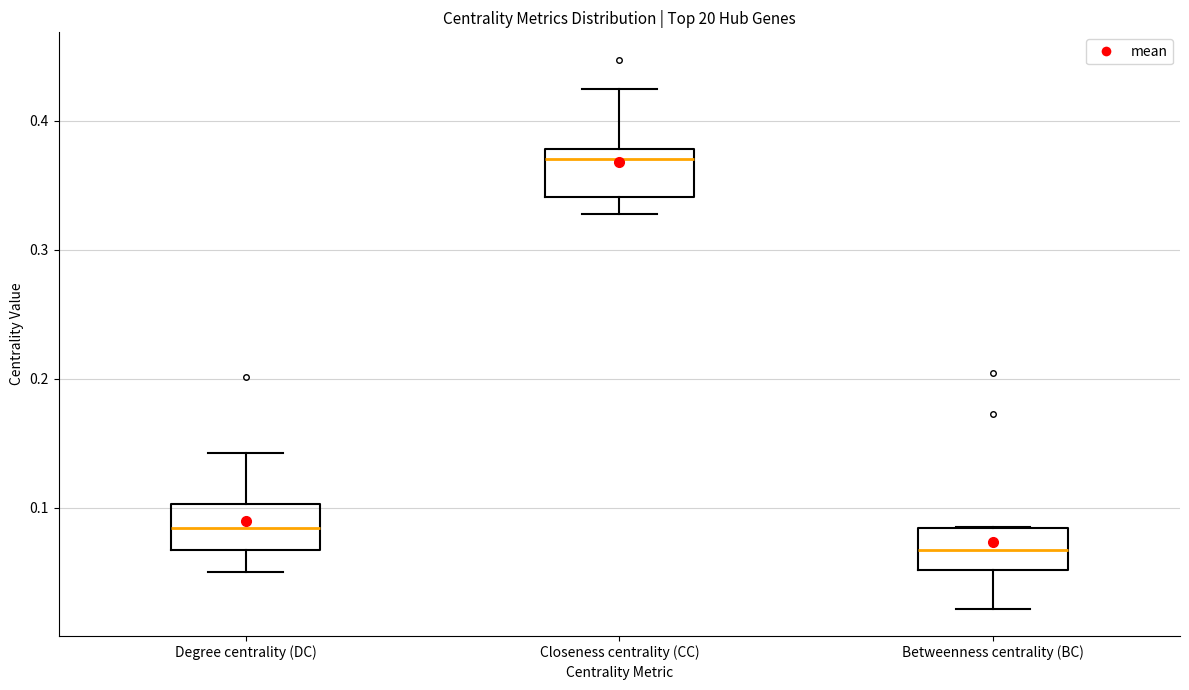

Where does the median line of the box for Closeness centrality (CC) sit on the y-axis? The values are not printed on the chart, so give them approximately, as read against the axis.

0.37